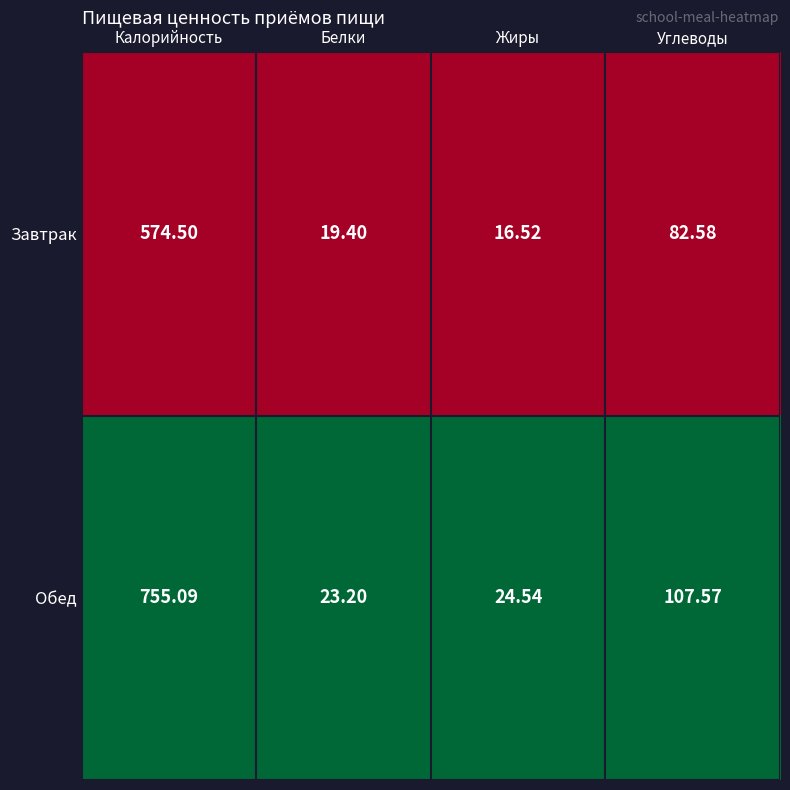

At which category is the sum across all series the highest?

Калорийность